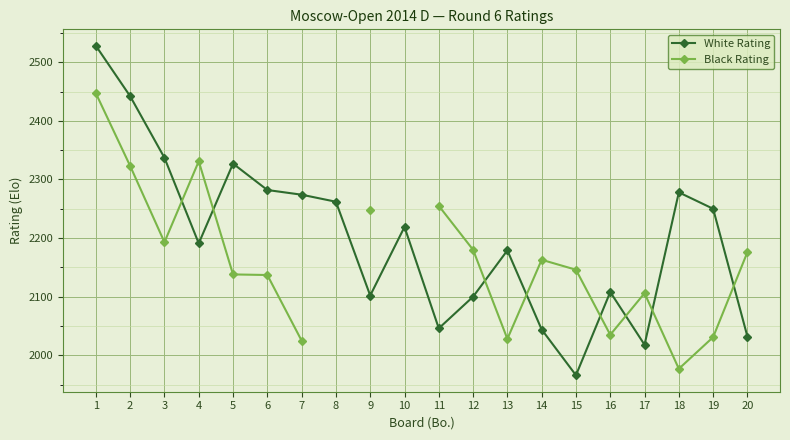

How many values in Black Rating are above zero?

18